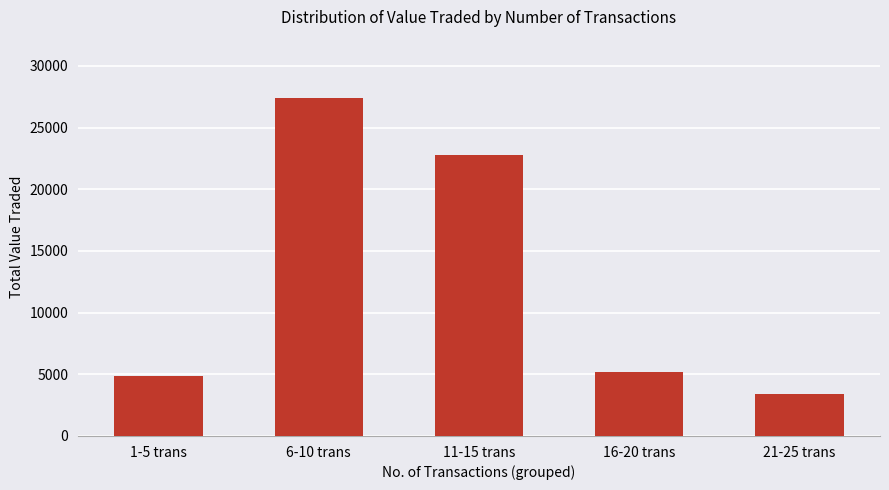

How many values are below 5151?

2